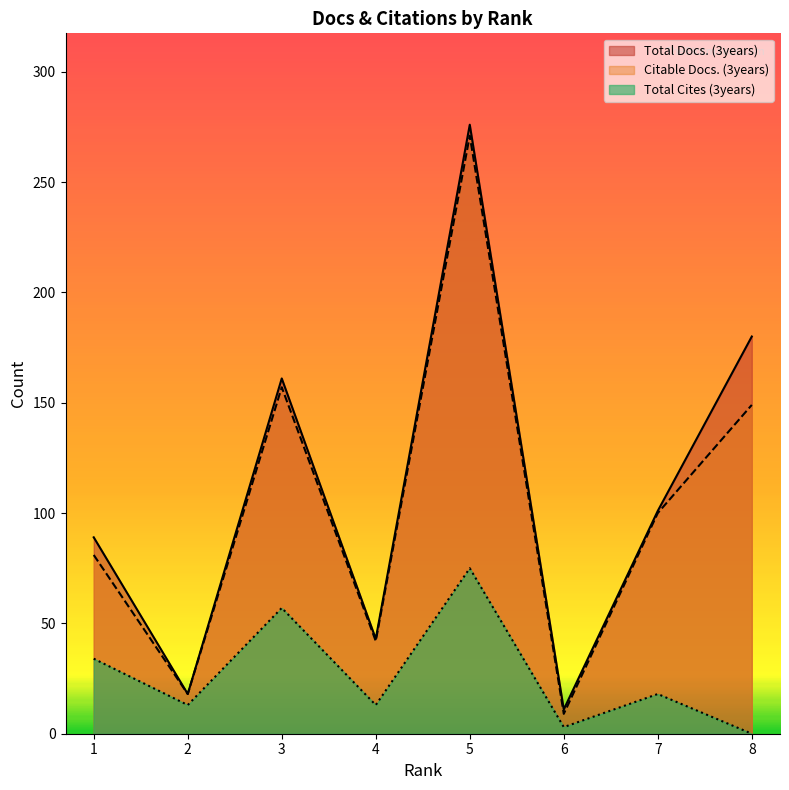

The Citable Docs. (3years) series shows 157 at 3. True or false?

True